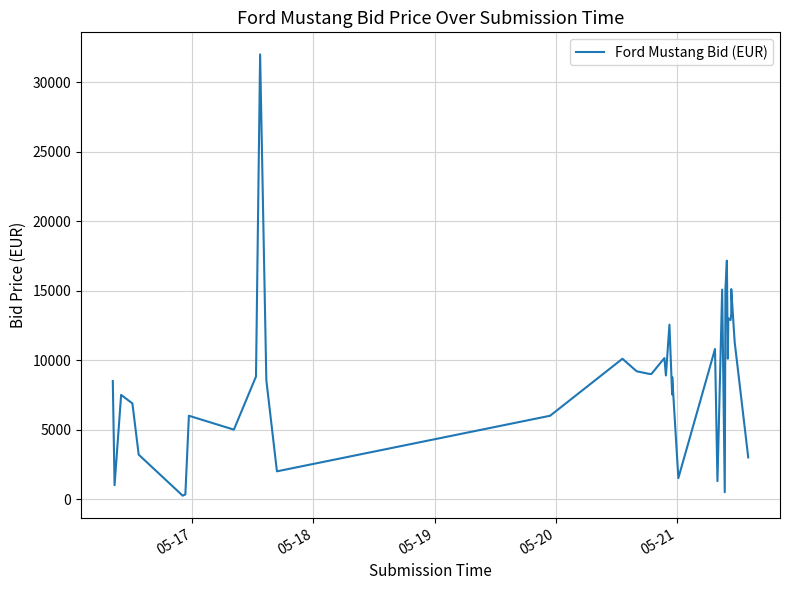

How many lines are shown in the chart?

1